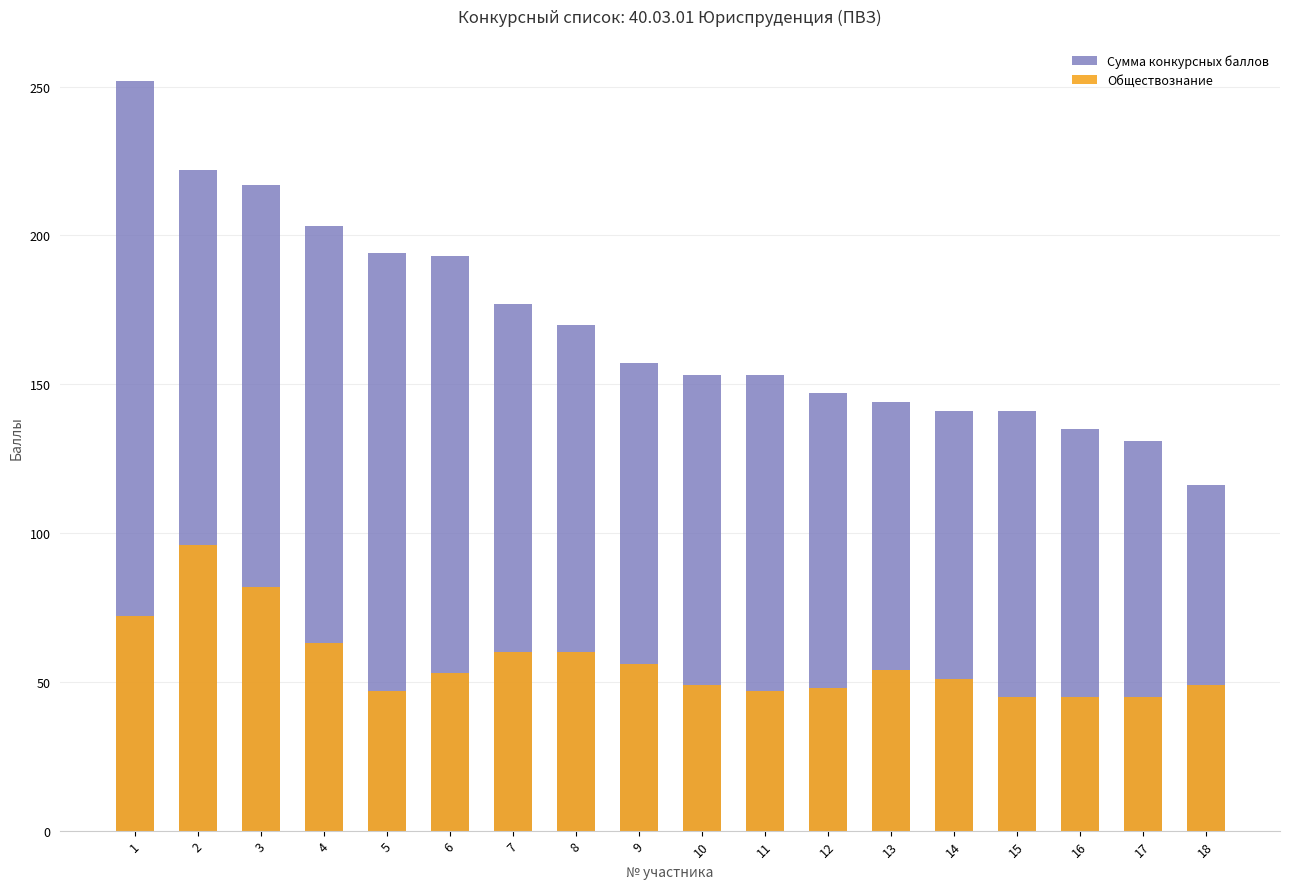

How many bars are there in each group?

2